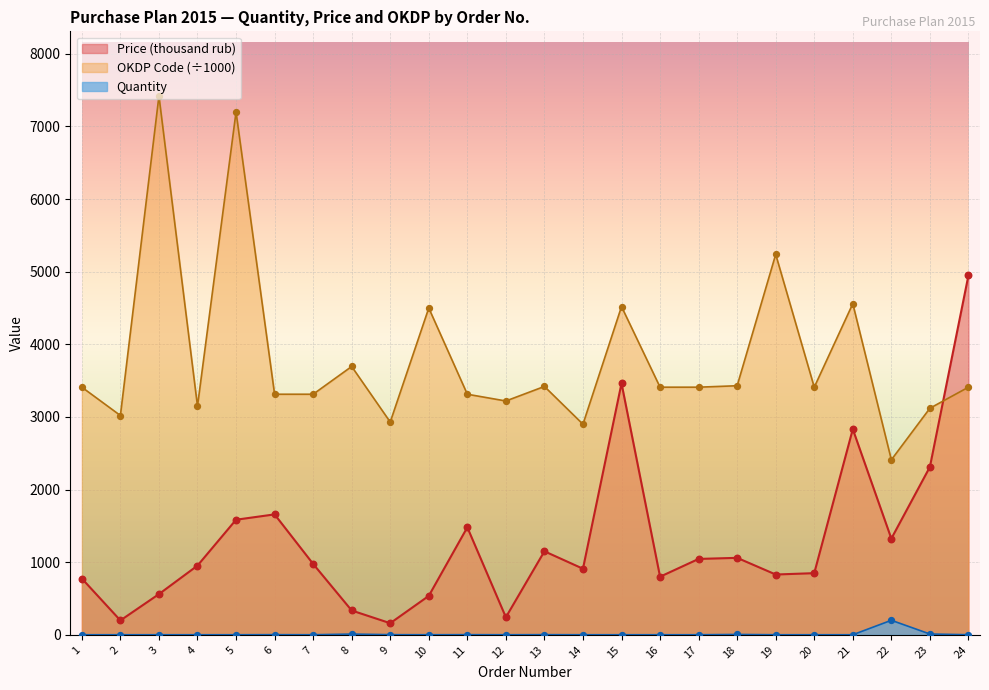

Which series has the largest total across all categories?

OKDP Code (÷1000)